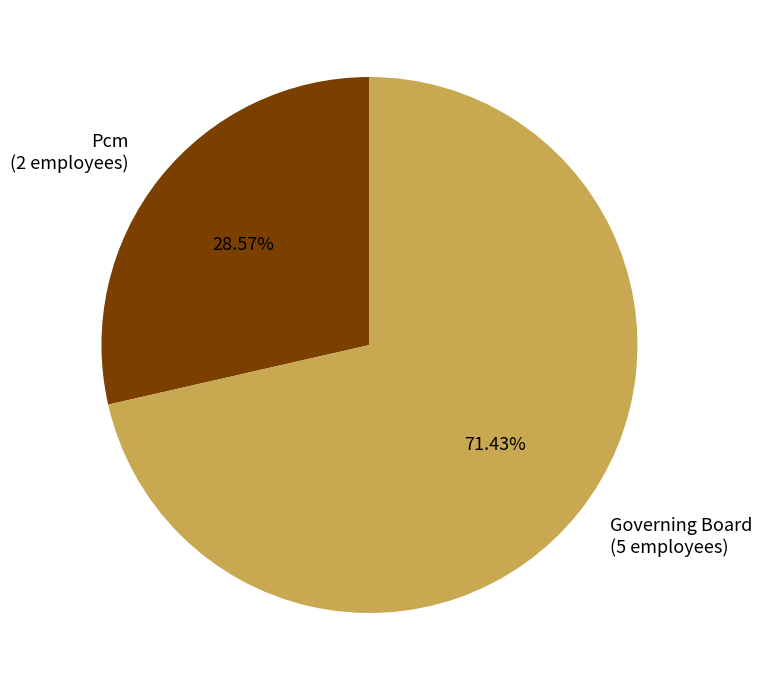

Combined, do Pcm and Governing Board account for over 50%?

Yes